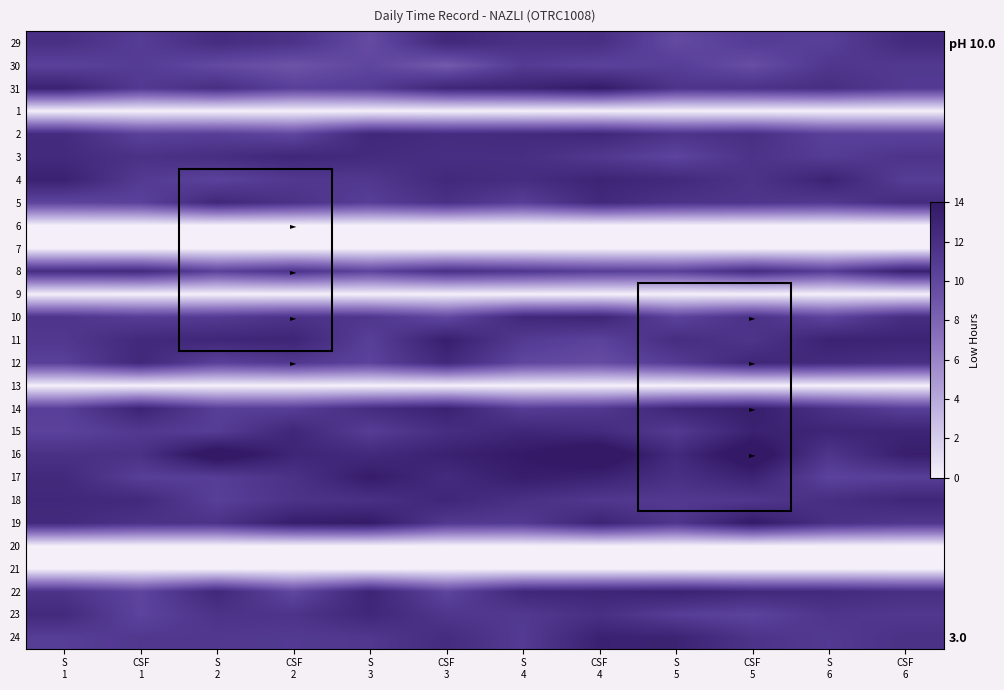

Which category has the highest value in the 7 series?

S 1